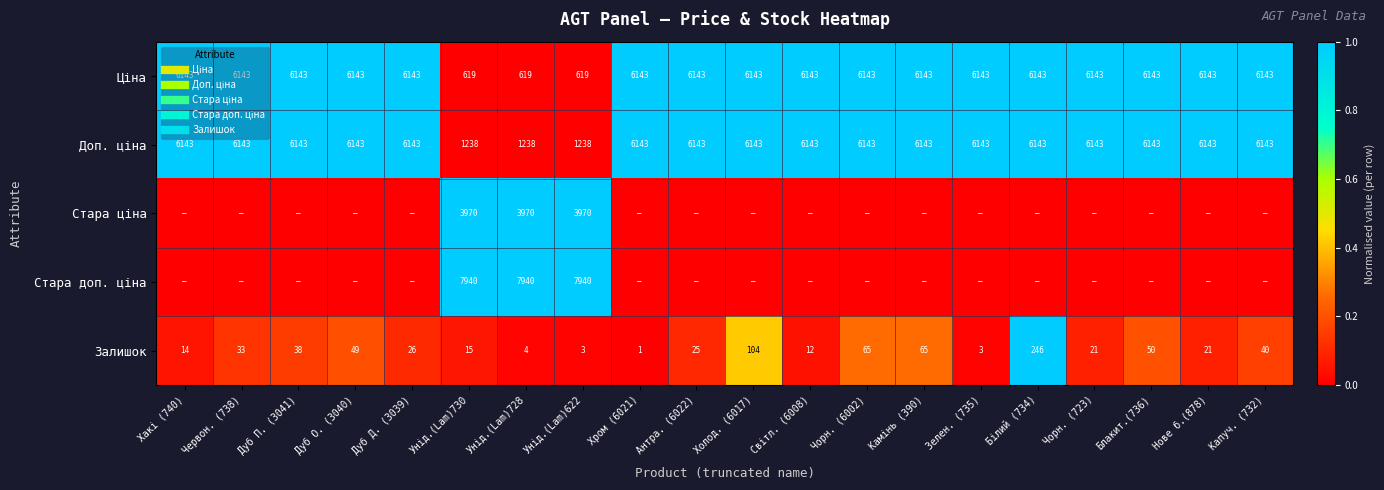

The Стара доп. ціна series shows 0.0 at Нове б.(878). True or false?

True